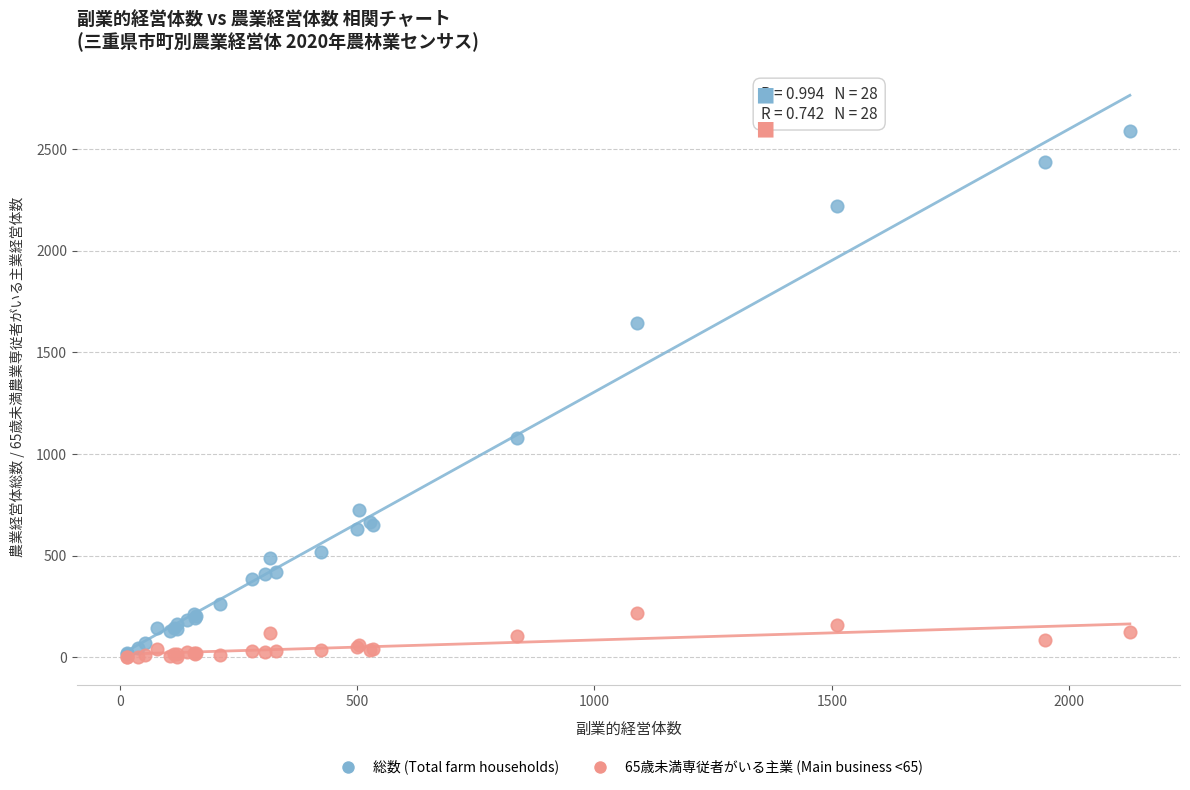

Across all series, what Y value is closest to 1293?

1079